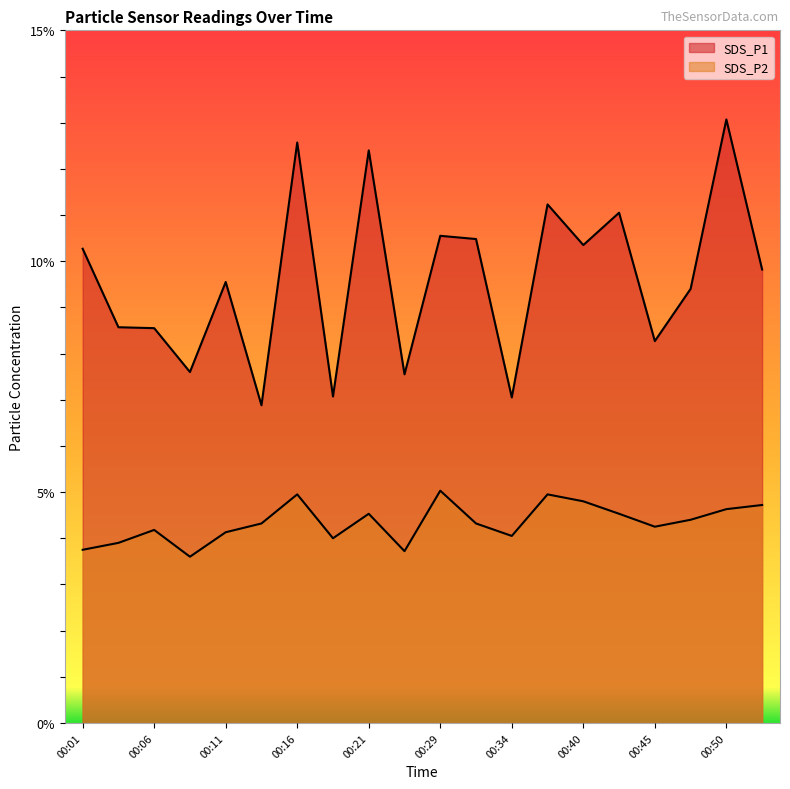

How many lines are shown in the chart?

2